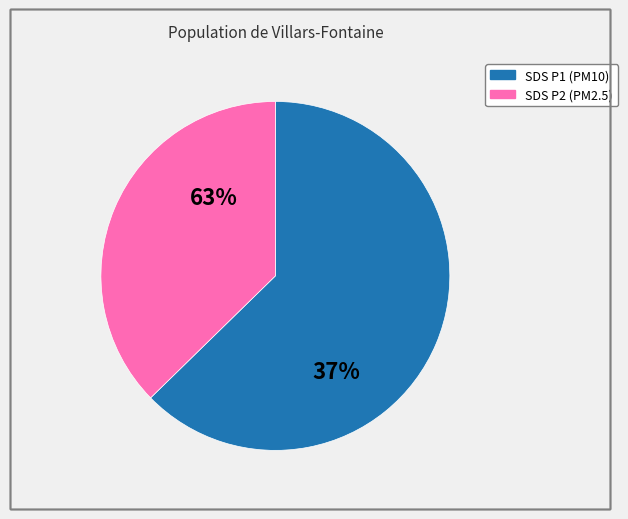

What percentage is the SDS_P2 slice, to the nearest percent?

37%